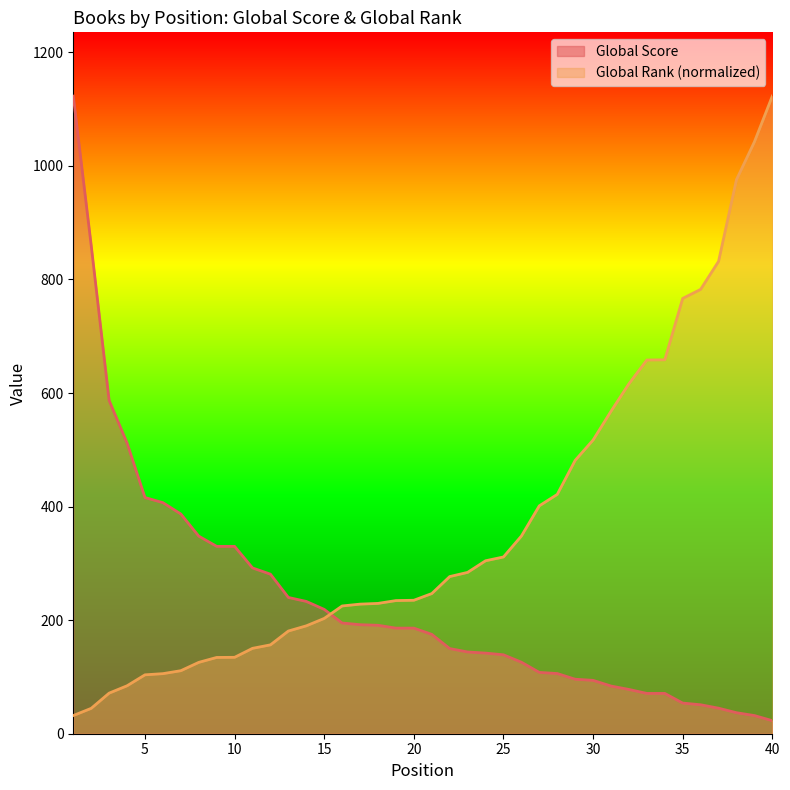

Is it true that Global Score equals 860.0 at 2?

True